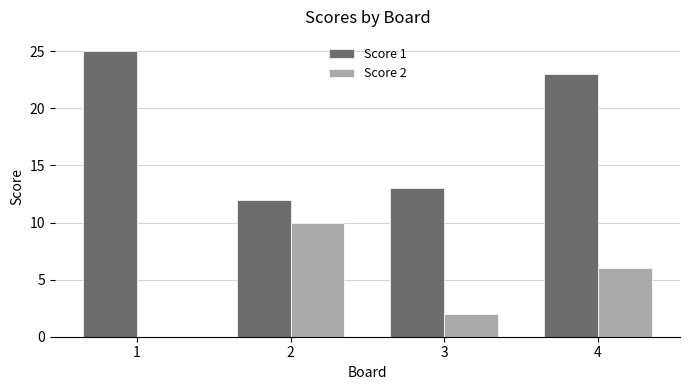

How many groups of bars are there?

4